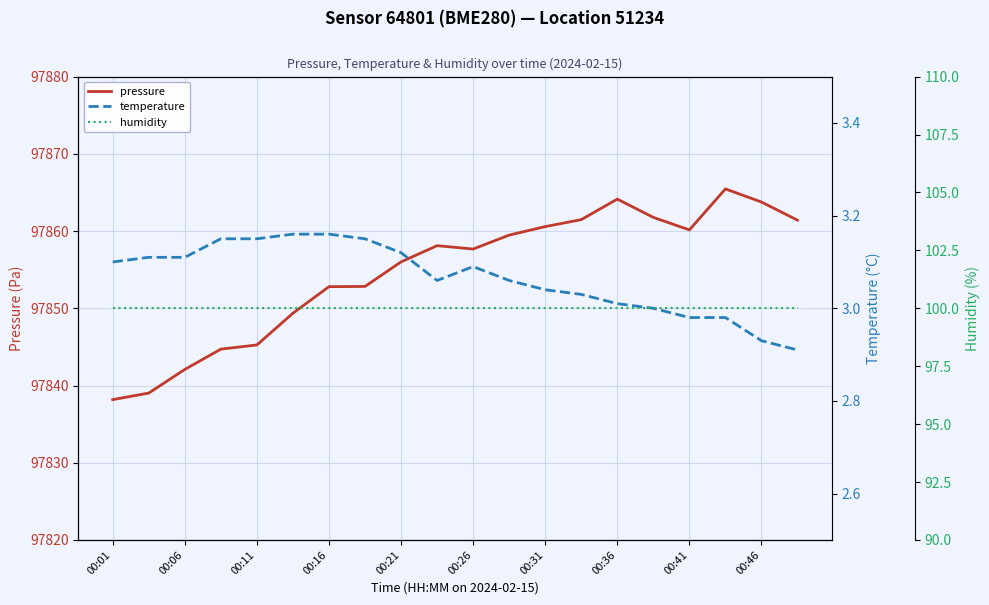

What is the maximum value for pressure?

97865.5